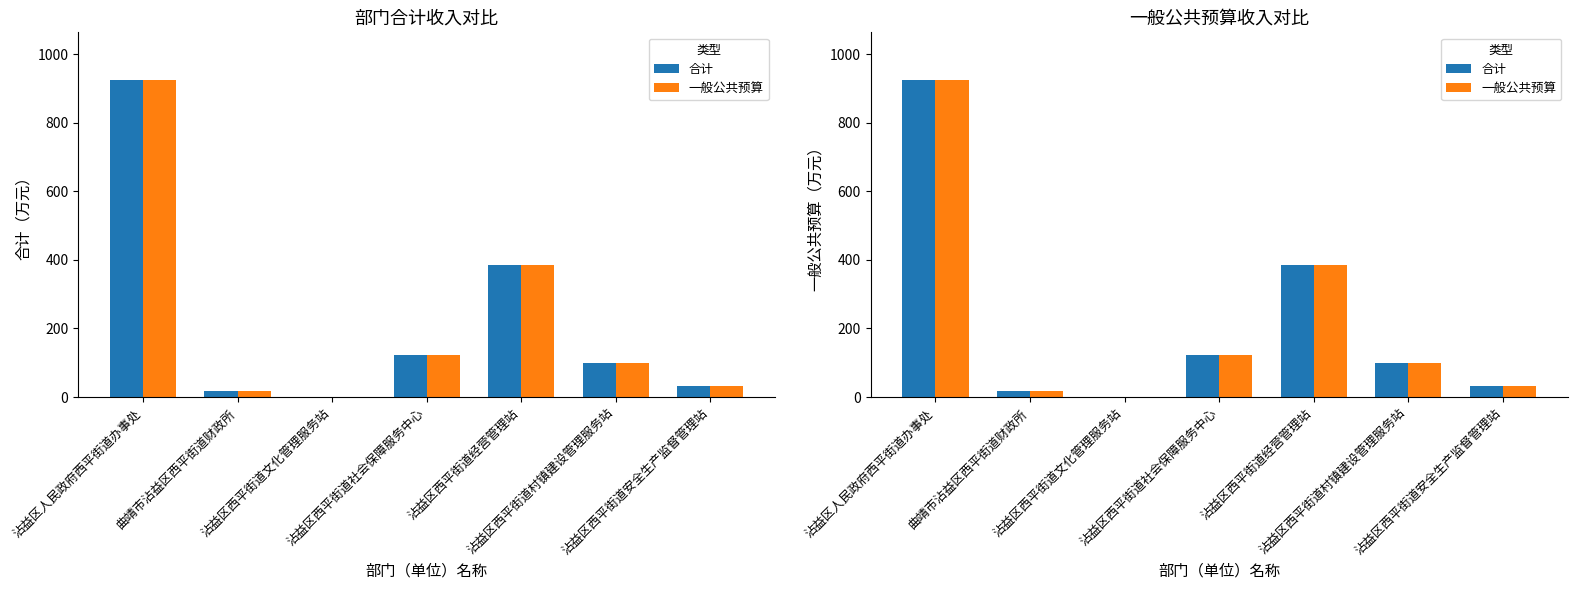

At which label is 一般公共预算 closest to 462?

沾益区西平街道经营管理站